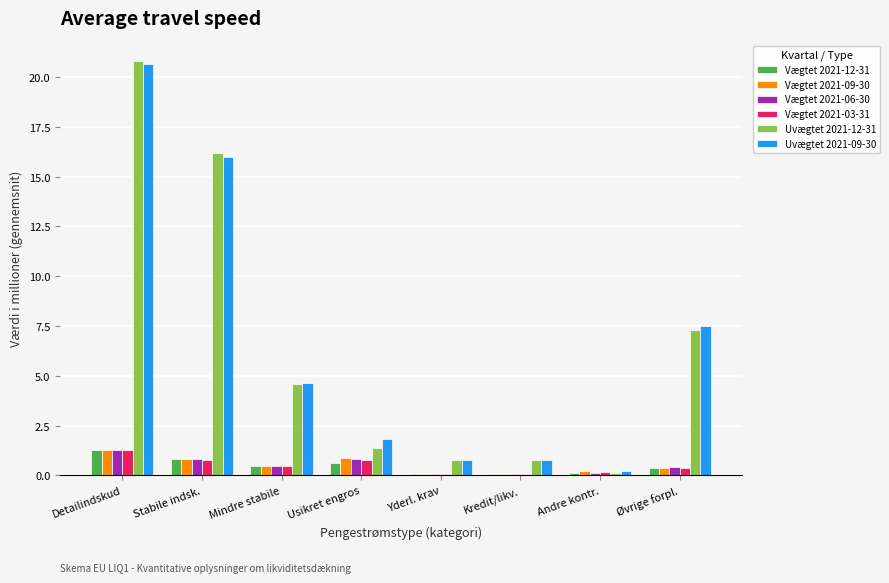

How many groups of bars are there?

8